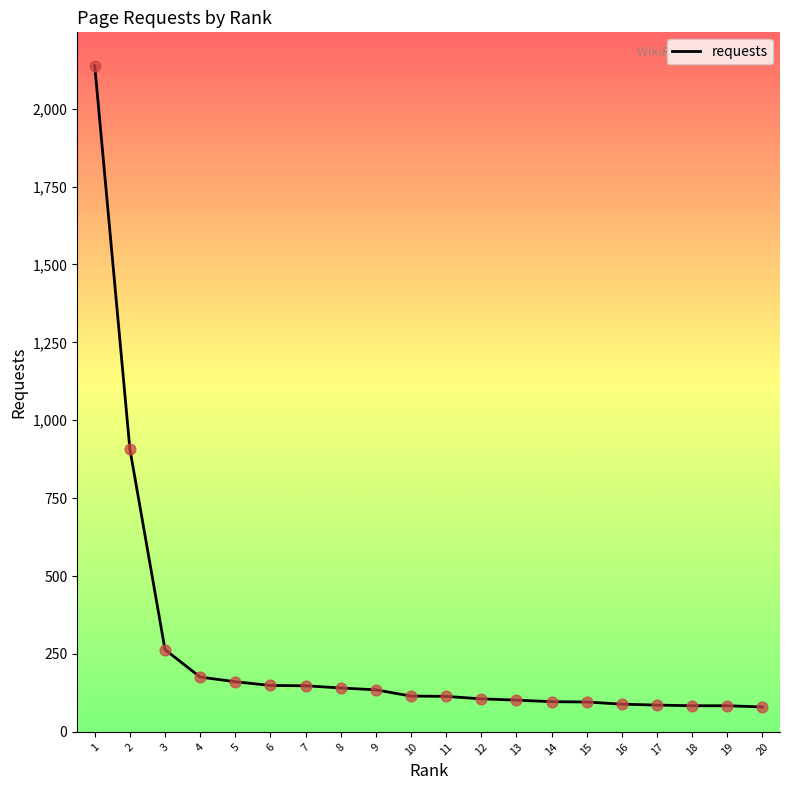

Between 9 and 3, which is larger?

3